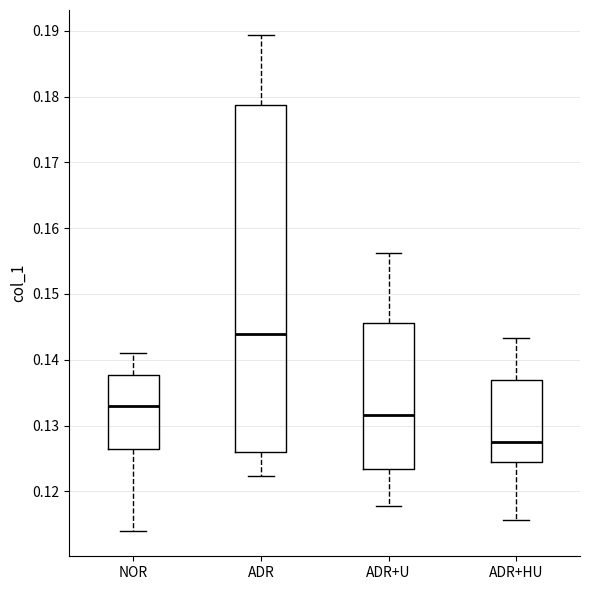

Which box is the tallest, from its lower edge to its upper edge?

ADR